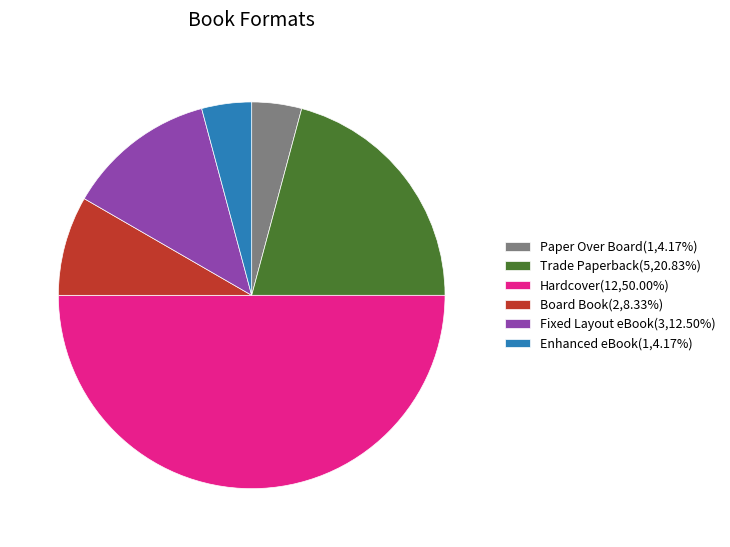

The Fixed Layout eBook slice represents 1% of the pie. True or false?

False